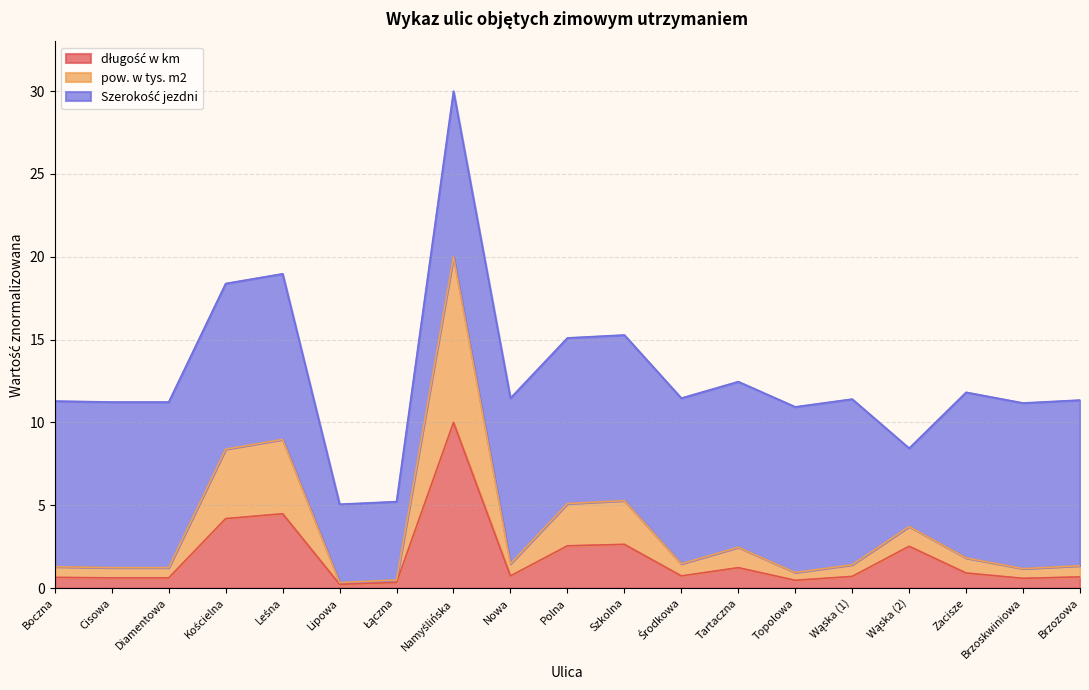

True or false: pow. w tys. m2 and długość w km intersect in this chart.

False